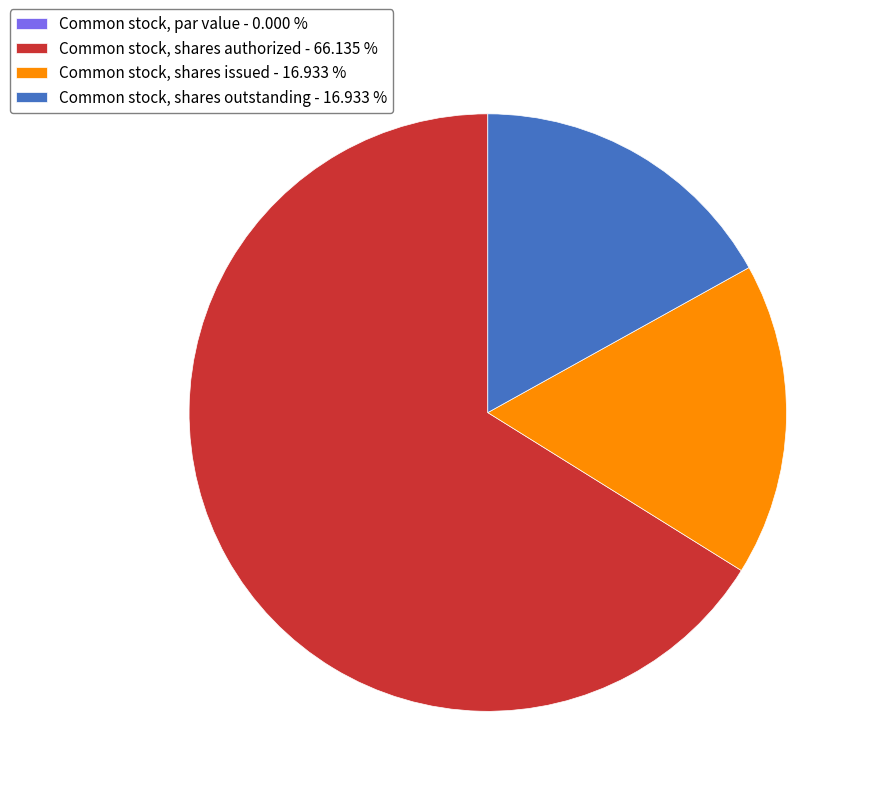

Is there any slice that represents more than half of the pie?

Yes